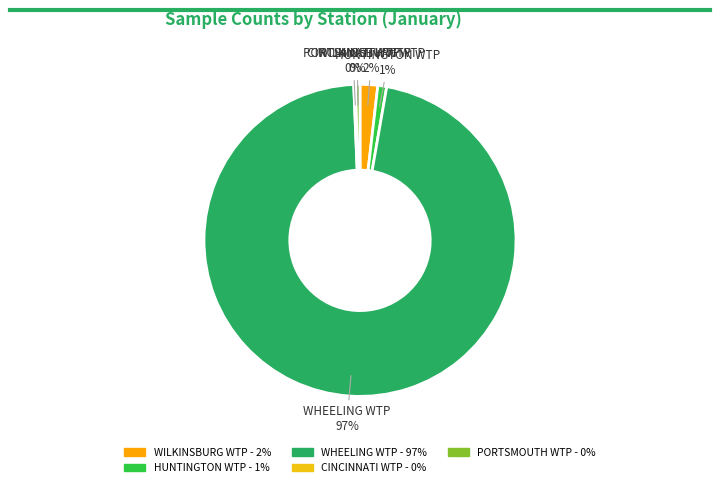

To the nearest percent, what is the average slice percentage?

20%